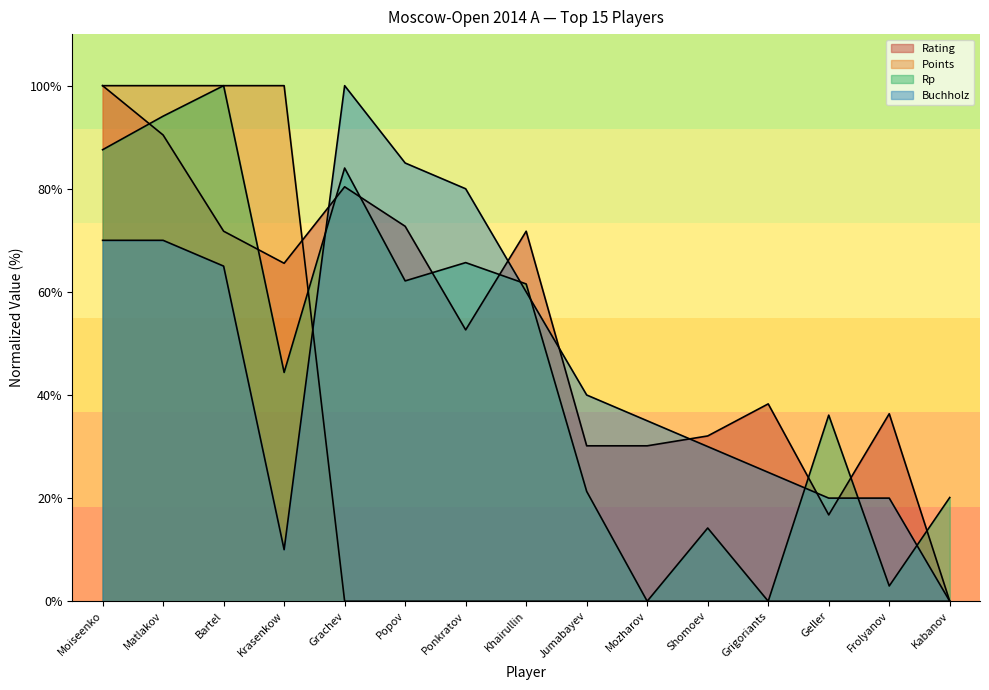

List the series in order of their peak value, highest first.

Rating, Points, Rp, Buchholz